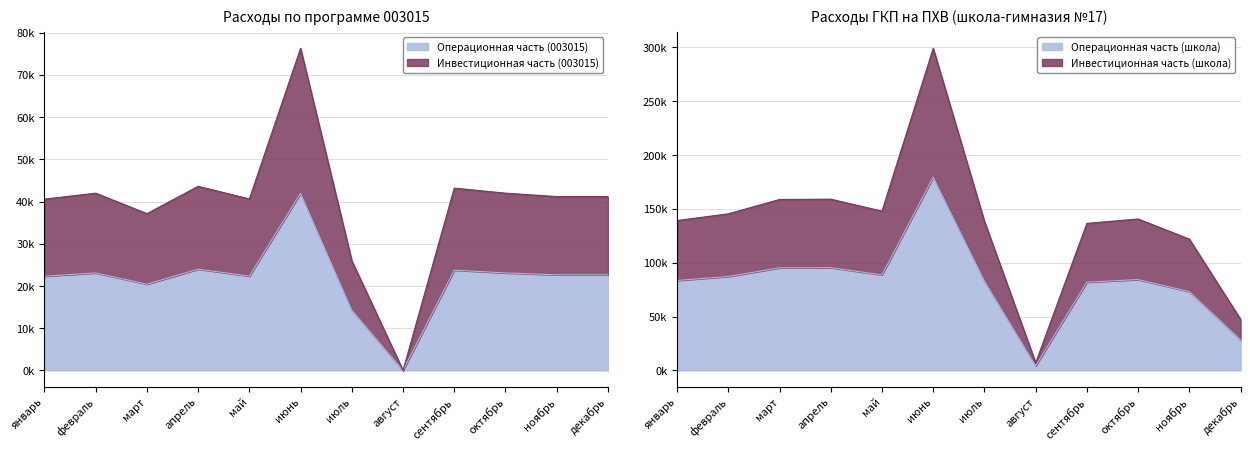

Does the chart display data point markers on the line(s)?

No